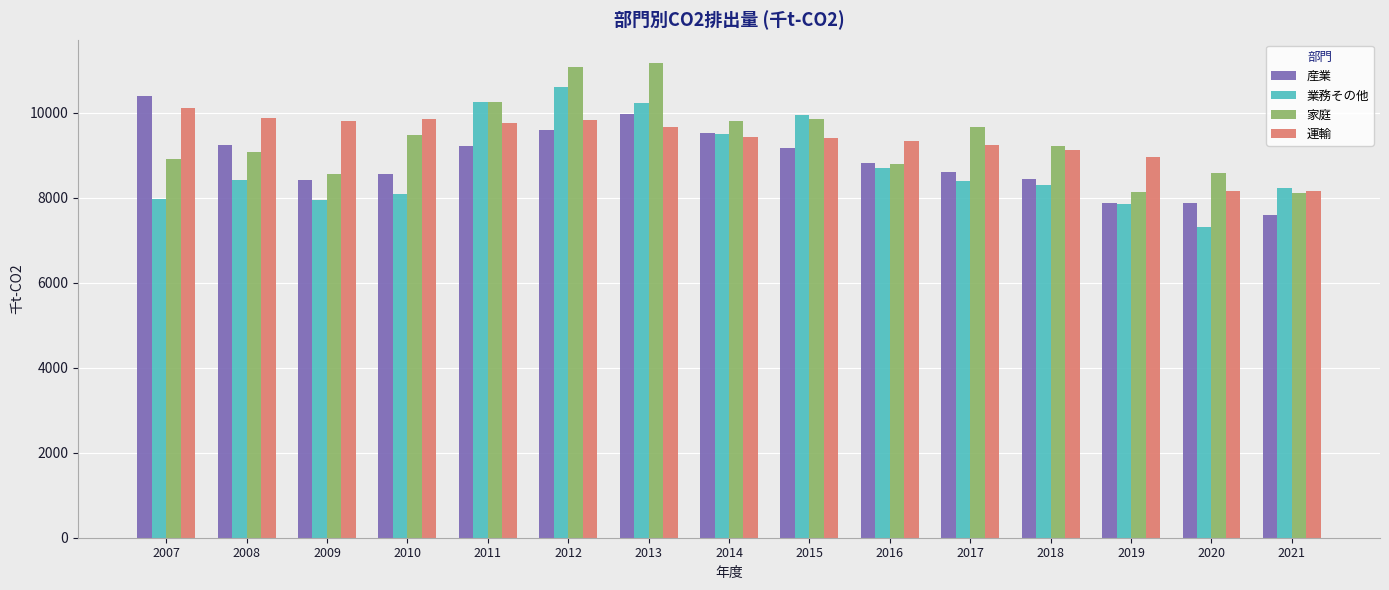

What is the total value across all series at 2012?

41094.0